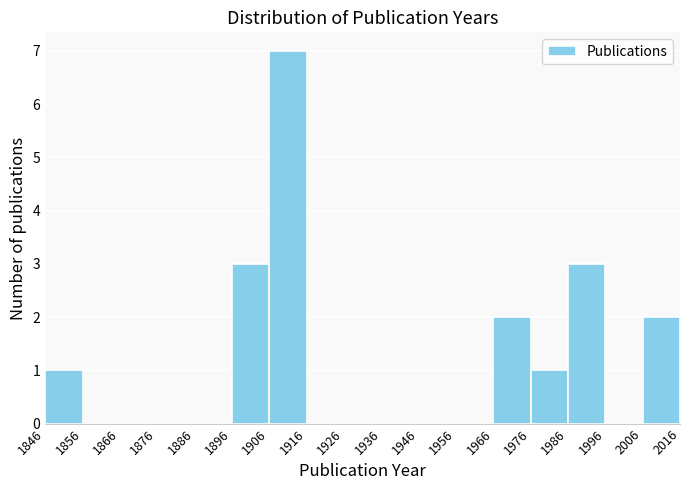

Over which range of the x-axis is the bar tallest?

1906 to 1916